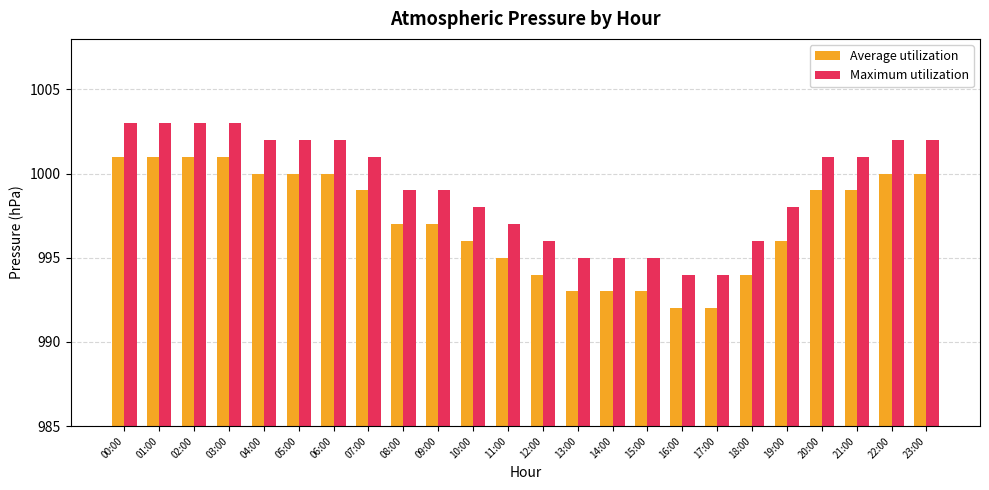

Reading left to right, transcribe all the data shown in this chart.

Average utilization: 1001	1001	1001	1001	1000	1000	1000	999	997	997	996	995	994	993	993	993	992	992	994	996	999	999	1000	1000
Maximum utilization: 1003	1003	1003	1003	1002	1002	1002	1001	999	999	998	997	996	995	995	995	994	994	996	998	1001	1001	1002	1002